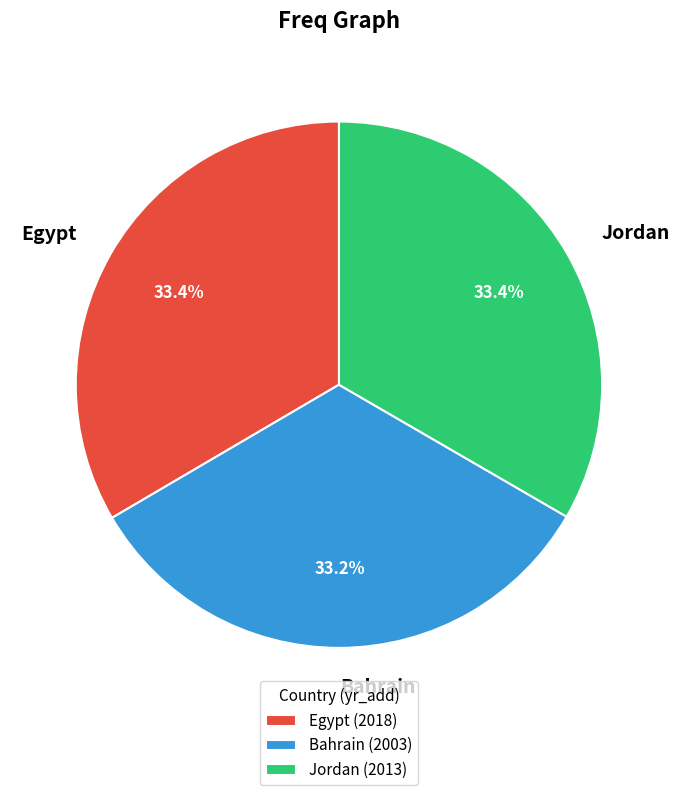

What percentage is the Egypt slice, to the nearest percent?

33%